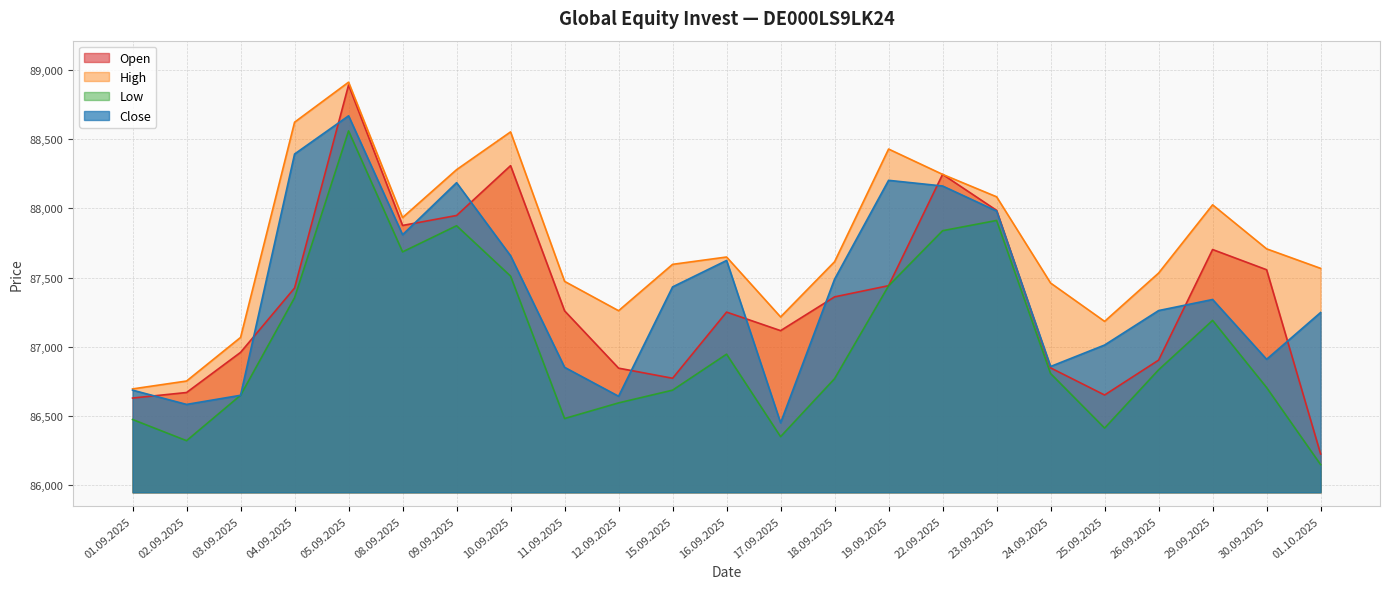

Reading left to right, transcribe all the data shown in this chart.

Open: 01.09.2025=86630	02.09.2025=86670	03.09.2025=86960	04.09.2025=87425	05.09.2025=88892	08.09.2025=87877	09.09.2025=87949	10.09.2025=88309	11.09.2025=87260	12.09.2025=86846	15.09.2025=86773	16.09.2025=87251	17.09.2025=87117	18.09.2025=87361	19.09.2025=87442	22.09.2025=88246	23.09.2025=87986	24.09.2025=86848	25.09.2025=86652	26.09.2025=86904	29.09.2025=87703	30.09.2025=87557	01.10.2025=86226
High: 01.09.2025=86696	02.09.2025=86753	03.09.2025=87068	04.09.2025=88623	05.09.2025=88912	08.09.2025=87934	09.09.2025=88280	10.09.2025=88553	11.09.2025=87473	12.09.2025=87261	15.09.2025=87596	16.09.2025=87649	17.09.2025=87216	18.09.2025=87615	19.09.2025=88429	22.09.2025=88246	23.09.2025=88084	24.09.2025=87461	25.09.2025=87184	26.09.2025=87533	29.09.2025=88026	30.09.2025=87708	01.10.2025=87567
Low: 01.09.2025=86475	02.09.2025=86322	03.09.2025=86650	04.09.2025=87355	05.09.2025=88560	08.09.2025=87686	09.09.2025=87875	10.09.2025=87511	11.09.2025=86482	12.09.2025=86595	15.09.2025=86687	16.09.2025=86947	17.09.2025=86351	18.09.2025=86770	19.09.2025=87441	22.09.2025=87839	23.09.2025=87913	24.09.2025=86807	25.09.2025=86413	26.09.2025=86834	29.09.2025=87191	30.09.2025=86706	01.10.2025=86149
Close: 01.09.2025=86687	02.09.2025=86584	03.09.2025=86650	04.09.2025=88393	05.09.2025=88669	08.09.2025=87810	09.09.2025=88186	10.09.2025=87658	11.09.2025=86852	12.09.2025=86643	15.09.2025=87433	16.09.2025=87624	17.09.2025=86451	18.09.2025=87489	19.09.2025=88203	22.09.2025=88162	23.09.2025=87981	24.09.2025=86858	25.09.2025=87013	26.09.2025=87262	29.09.2025=87342	30.09.2025=86910	01.10.2025=87248